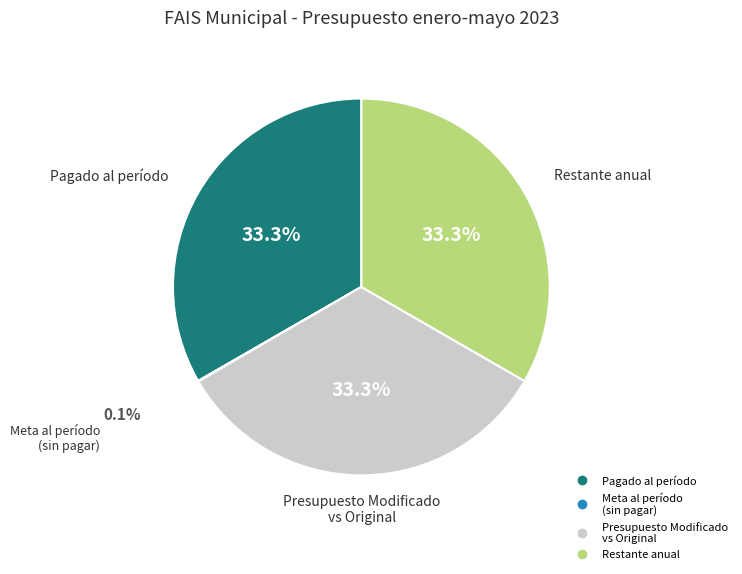

Is there any slice that represents more than half of the pie?

No